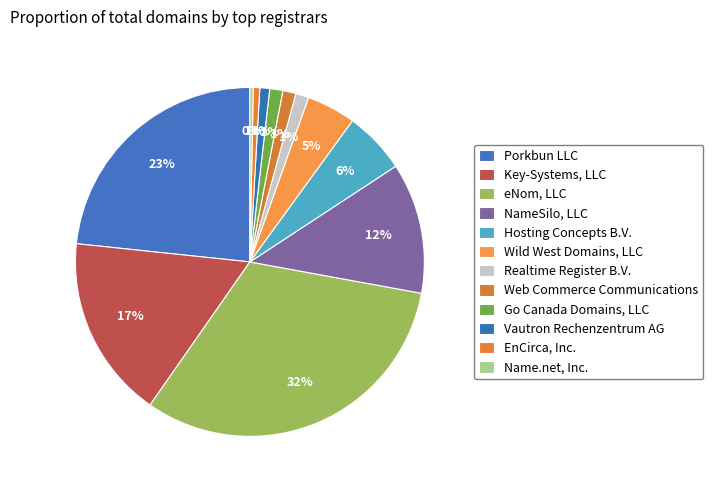

Is Porkbun LLC the majority of the pie?

No